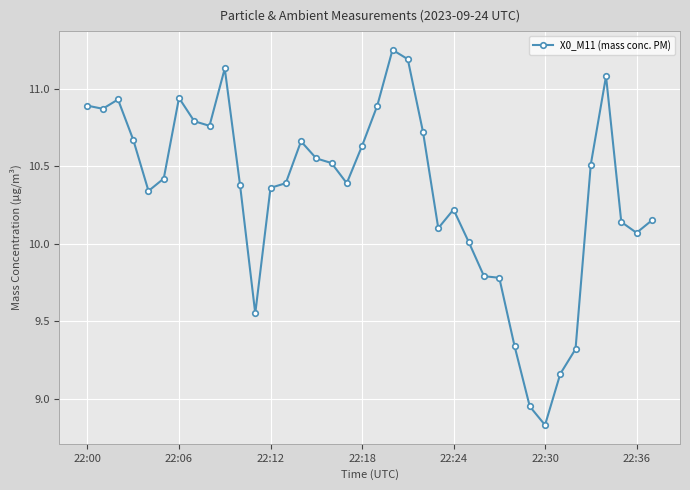

What is the difference between the maximum and minimum values?

2.4